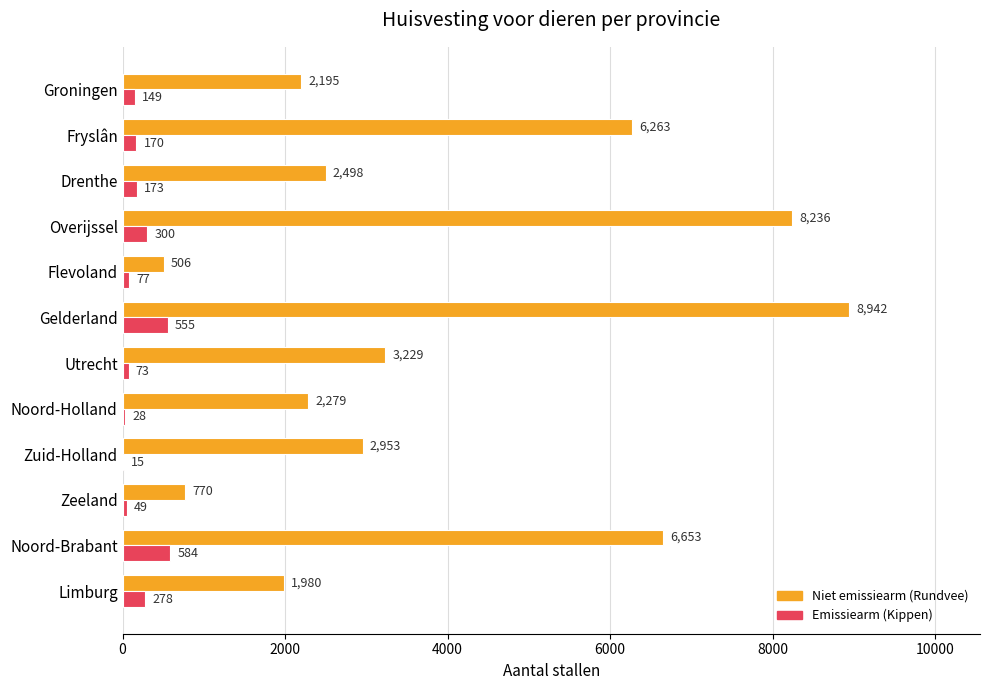

Between Overijssel and Flevoland, which series saw the biggest shift?

Niet emissiearm (Rundvee)